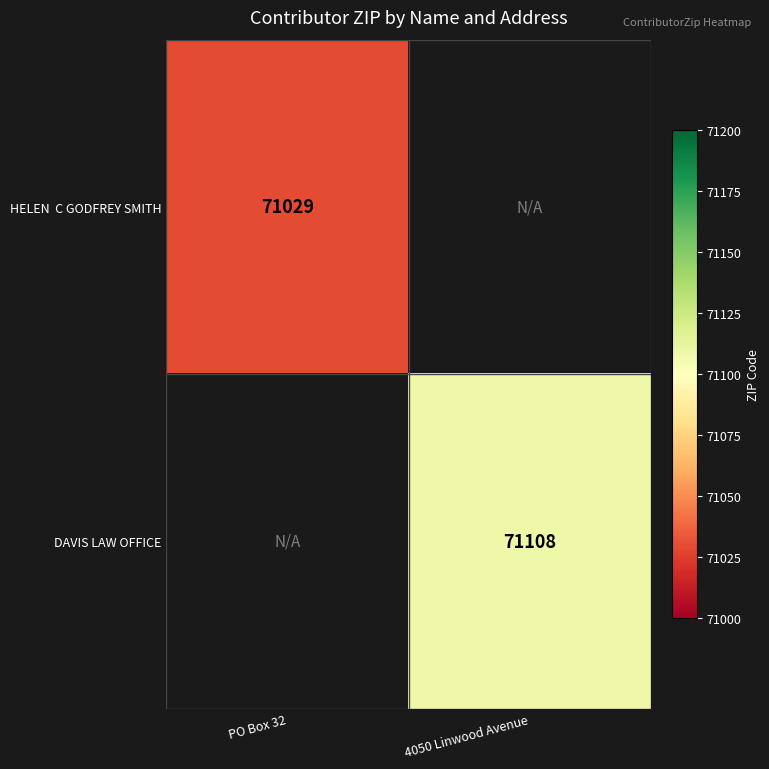

The DAVIS LAW OFFICE series shows 71108 at 4050 Linwood Avenue. True or false?

True